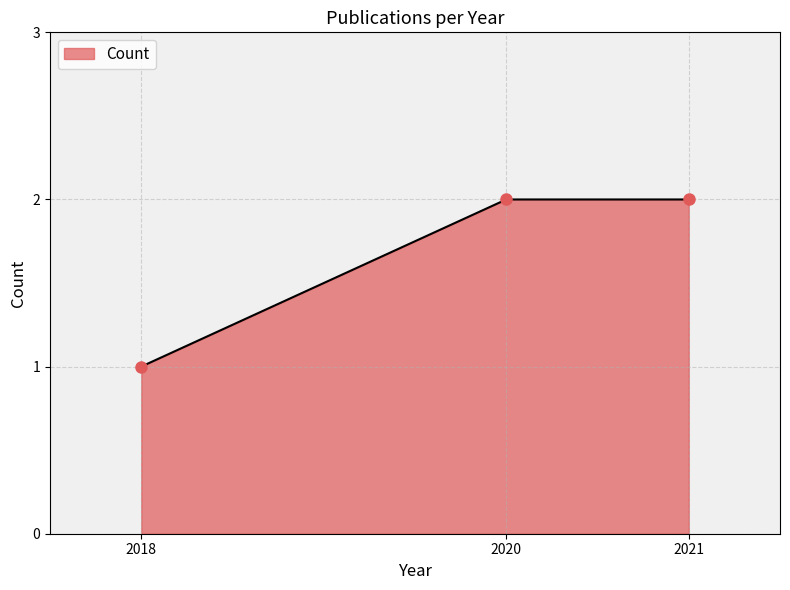

Does the chart display data point markers on the line(s)?

Yes